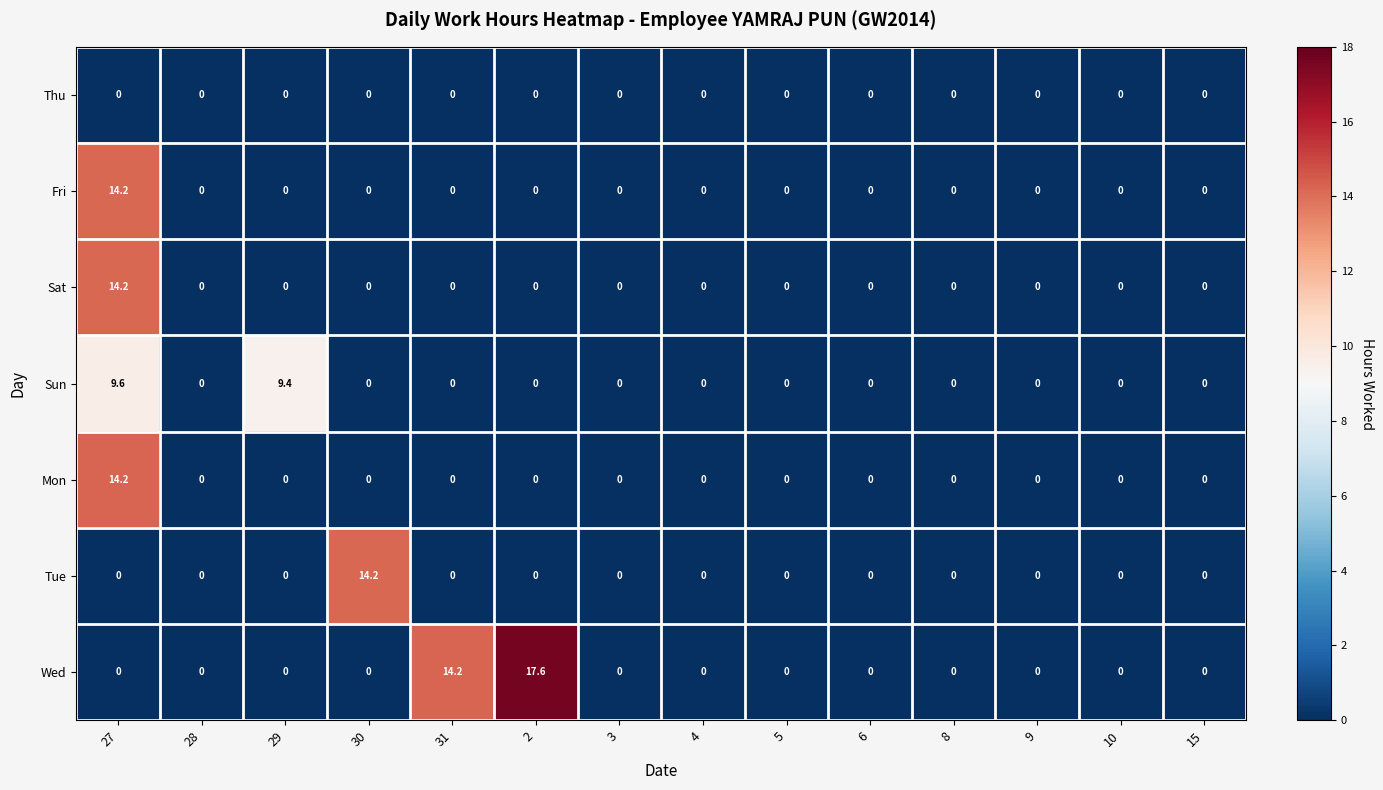

How many values in Sun are above zero?

2